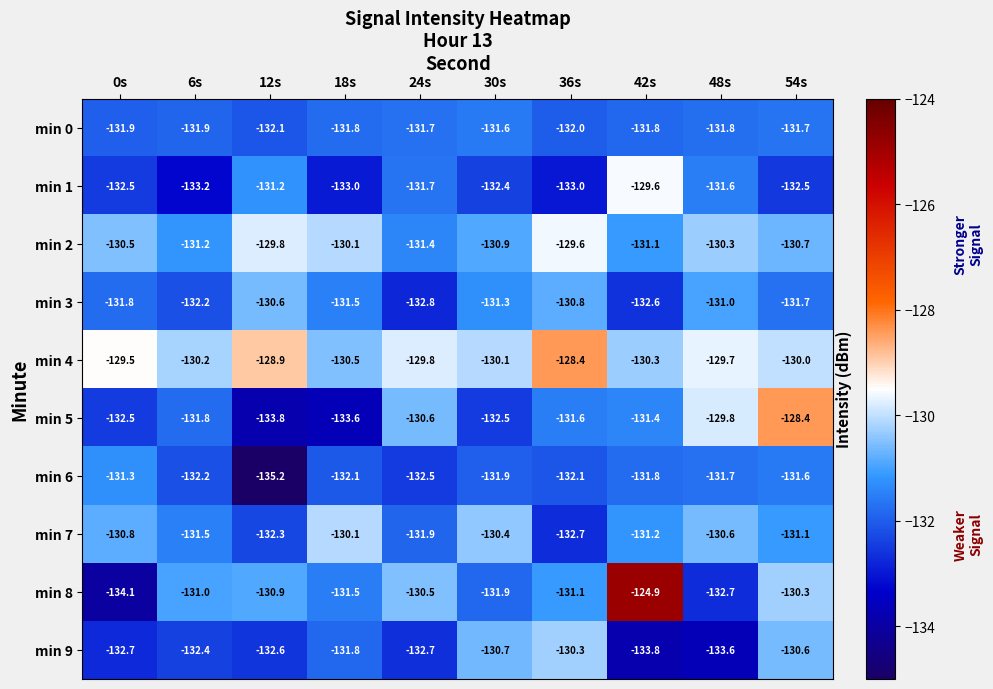

What is the difference between the second highest and second lowest values in the min 9 series?

3.0